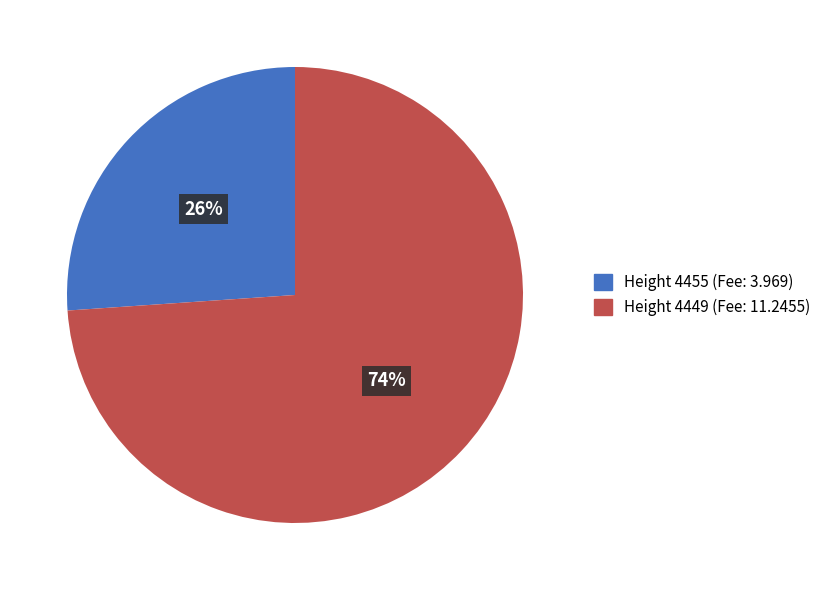

To the nearest percent, what is the difference between the largest and smallest slice percentages?

48%